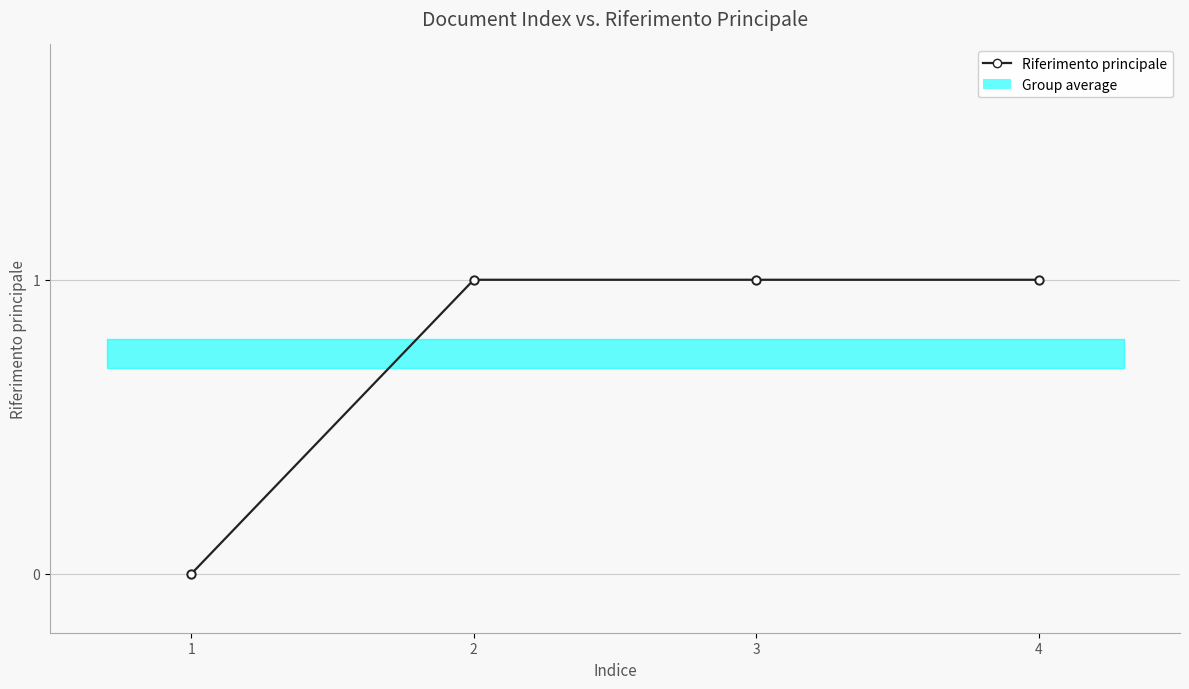

Which has a higher value, 3 or 1?

3